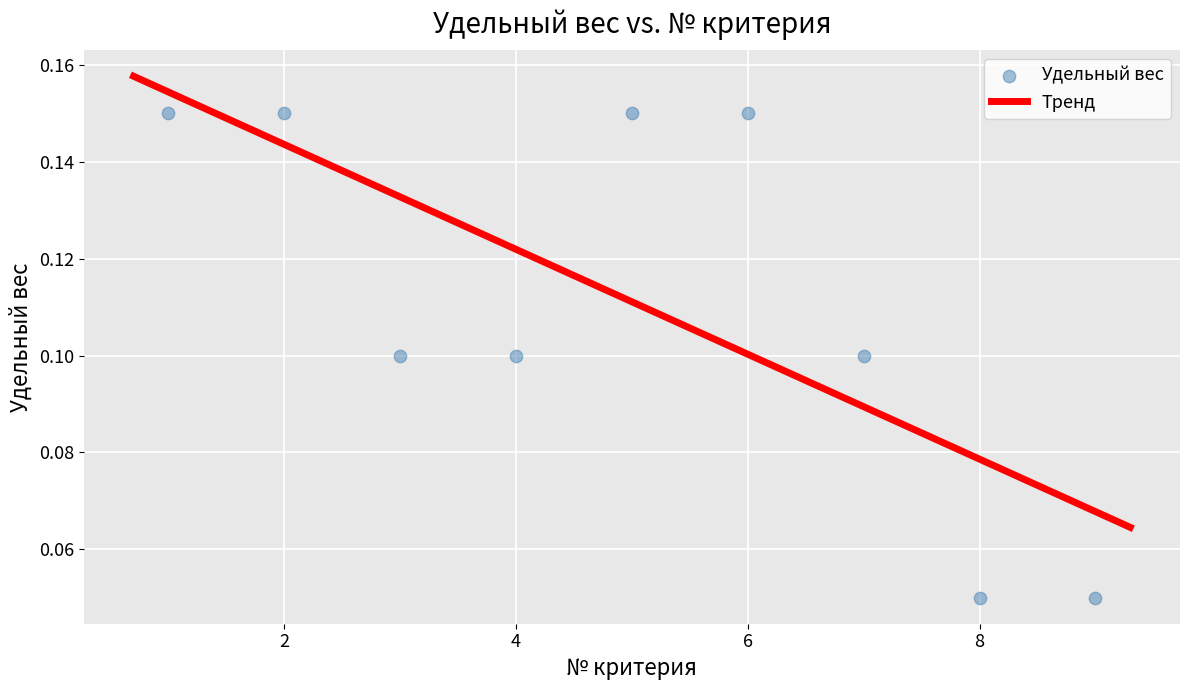

What is the range of X values (max minus min)?

8.0